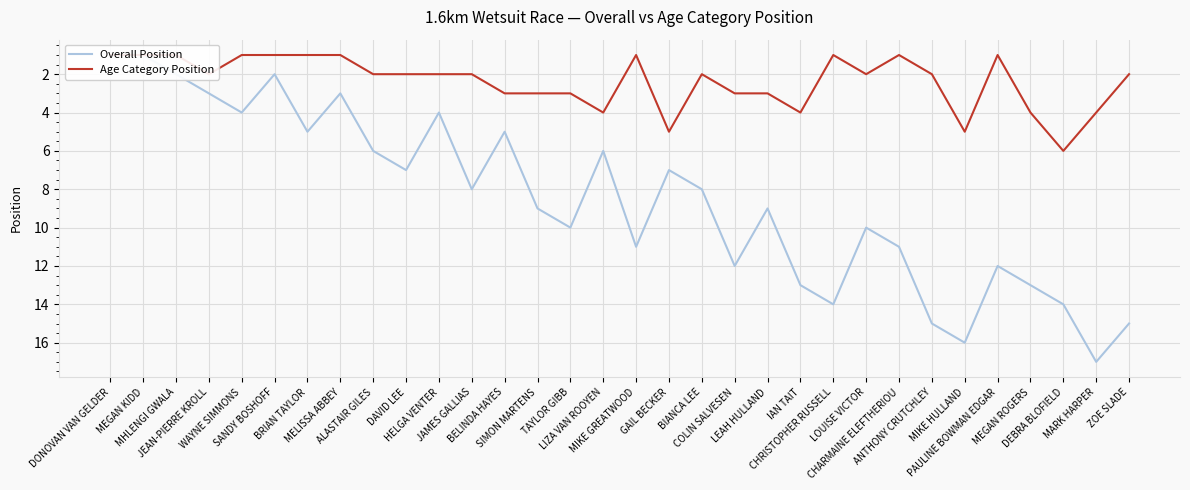

Which series has the largest total across all categories?

Overall Position